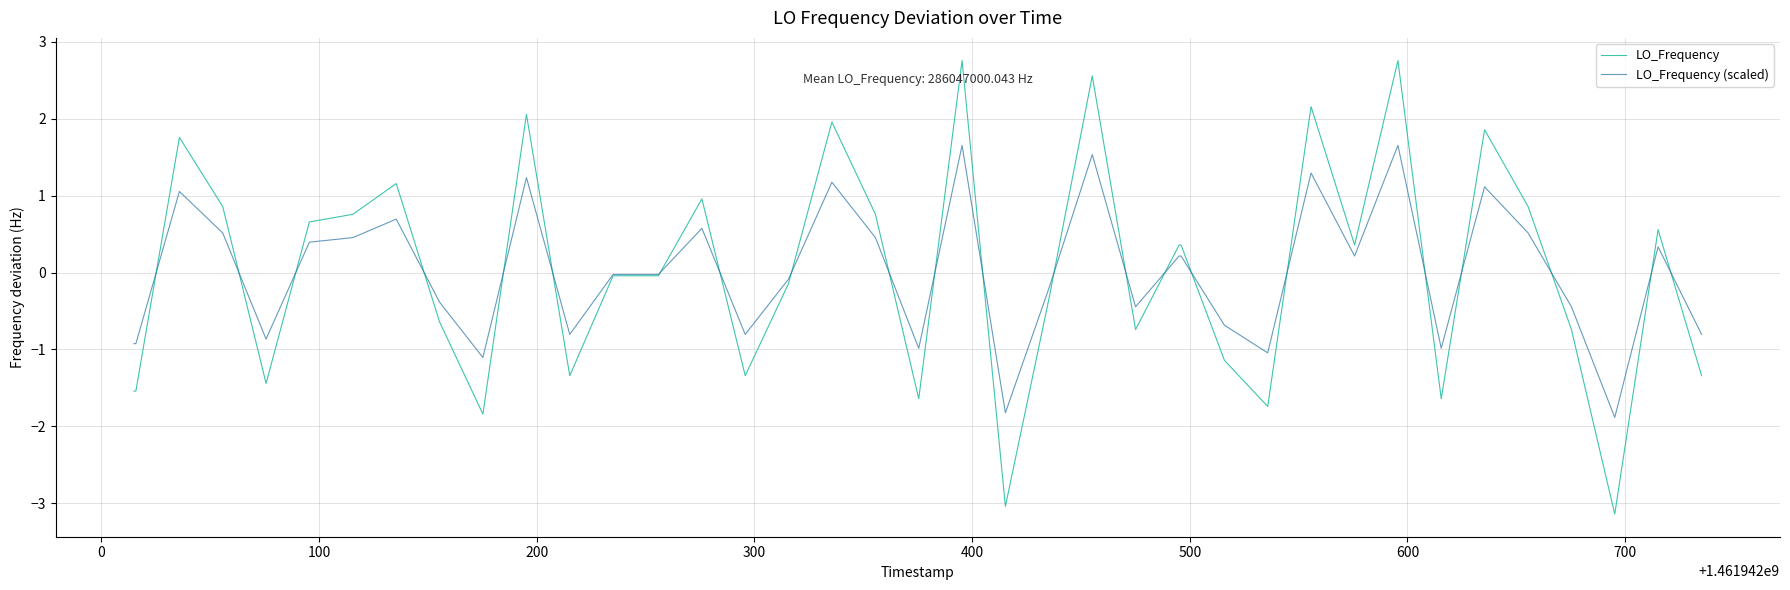

What is the minimum value for LO_Frequency?

-3.1